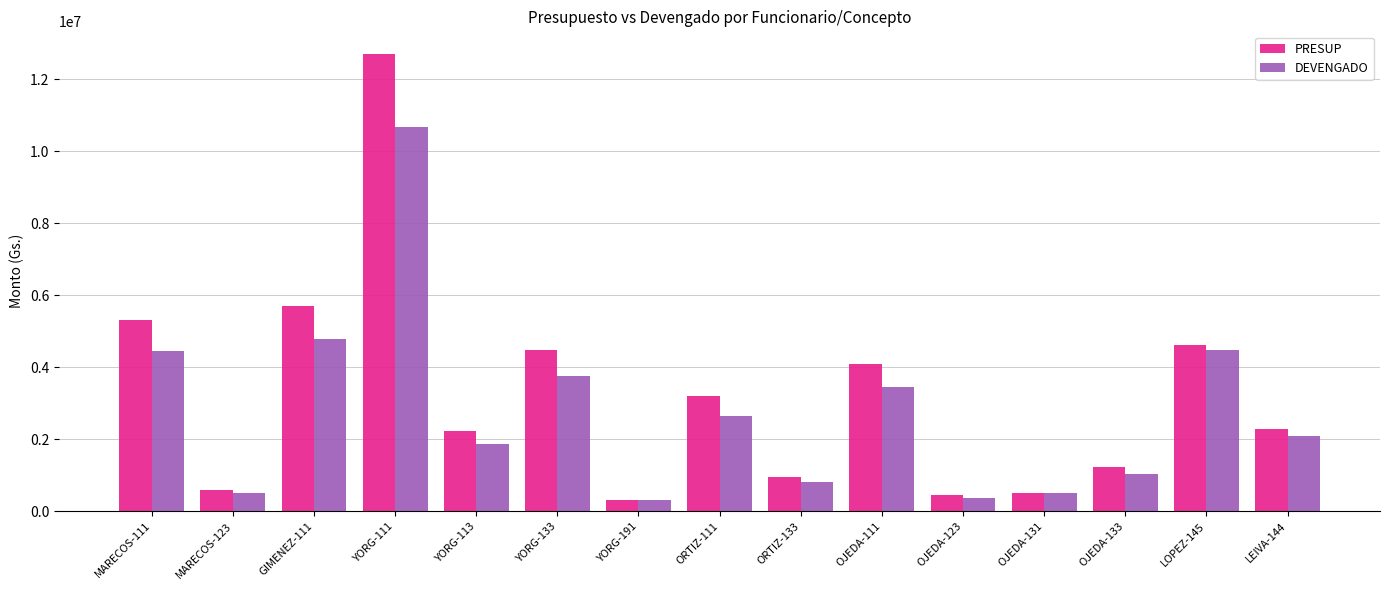

What is the label of the 13th bar from the left?

OJEDA-133